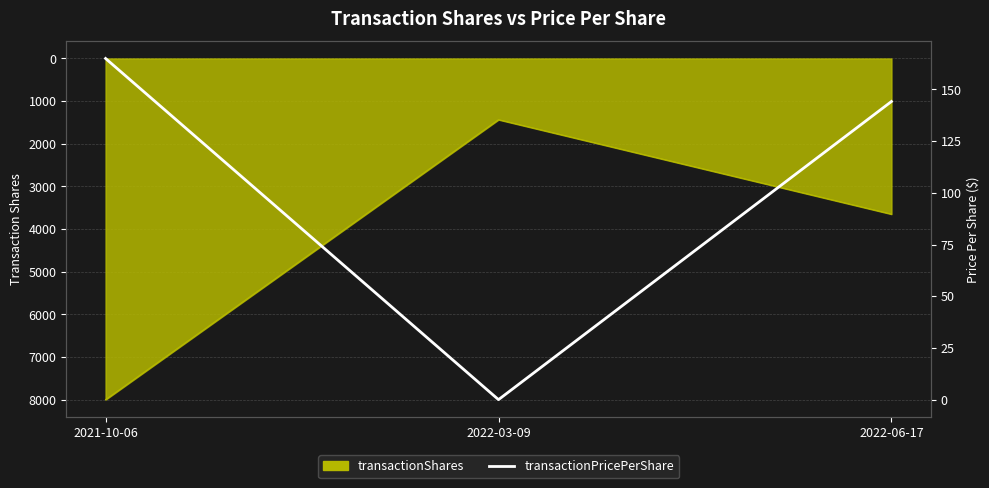

Which category has the lowest value across all series?

2022-03-09